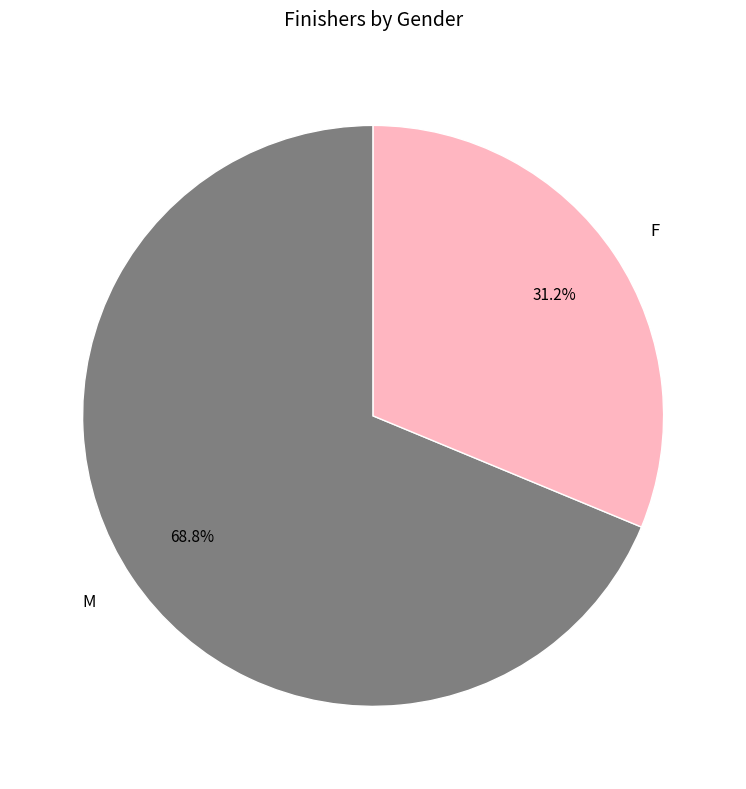

Which has a higher value, F or M?

M